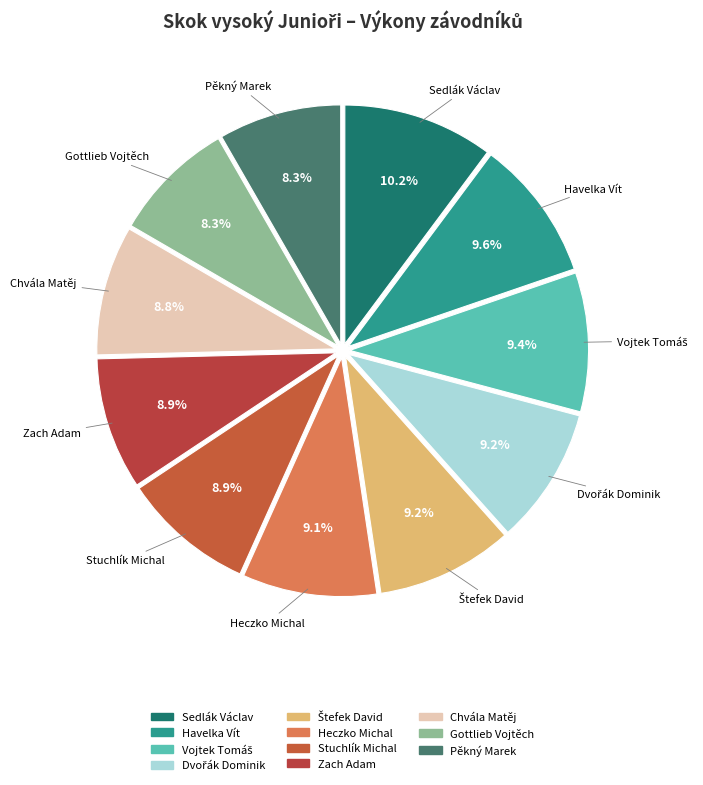

What portion of the pie excludes Gottlieb Vojtěch?

91.7%